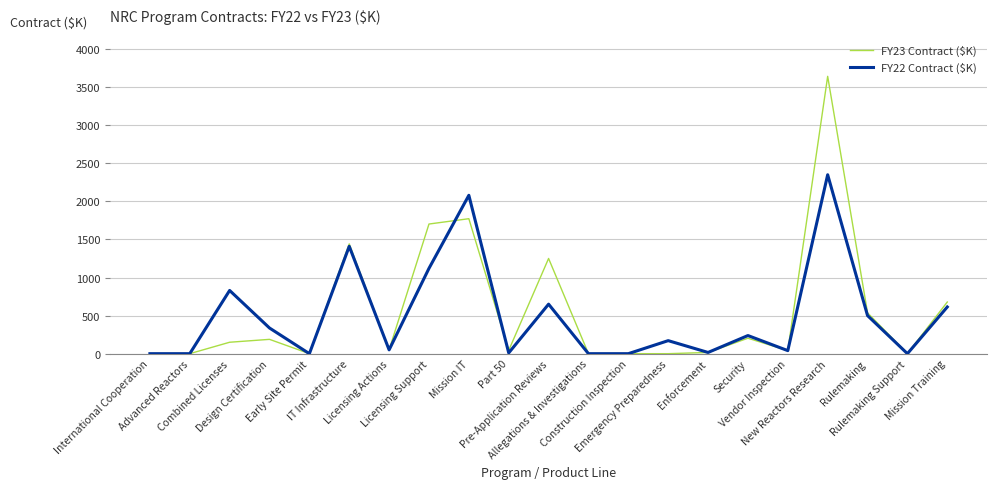

What is the sum of the FY22 Contract ($K) values at Construction Inspection and Vendor Inspection?

40